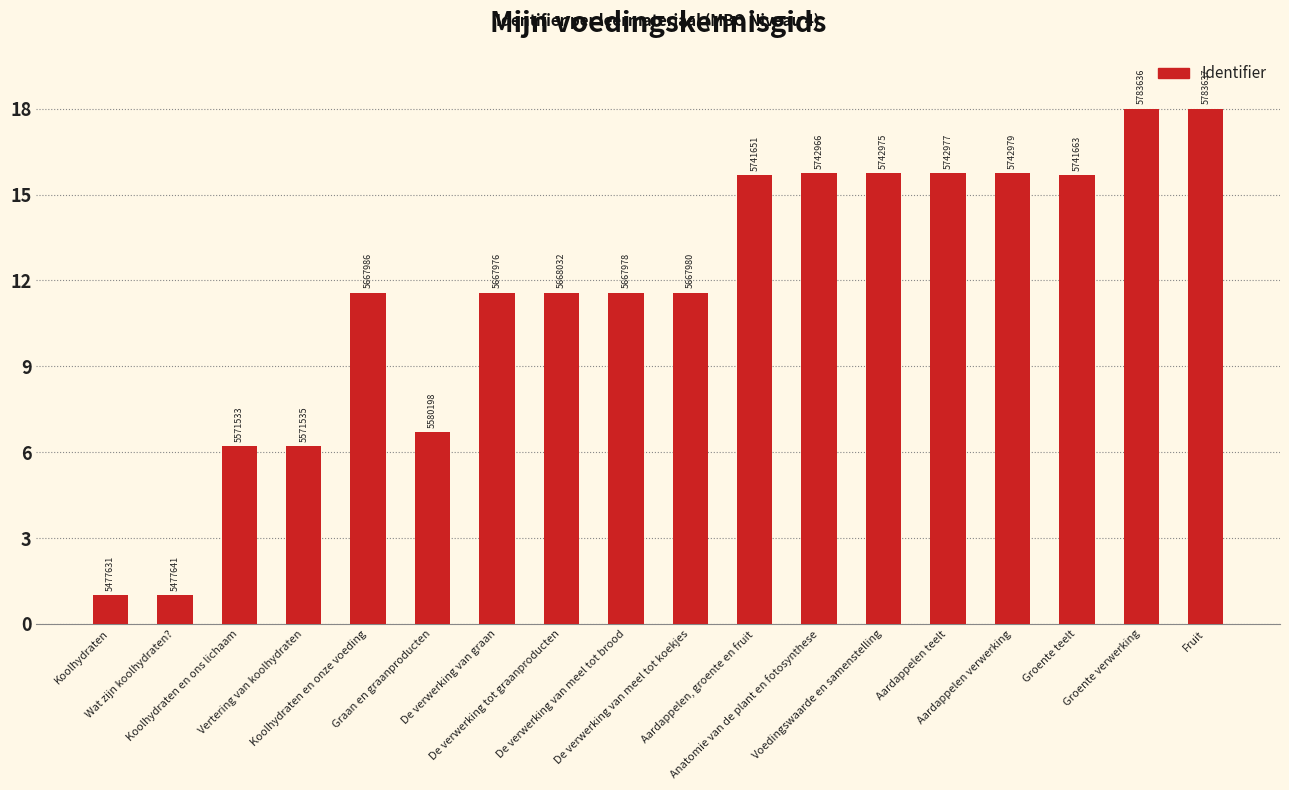

What is the label of the 2nd bar from the right?

Groente verwerking